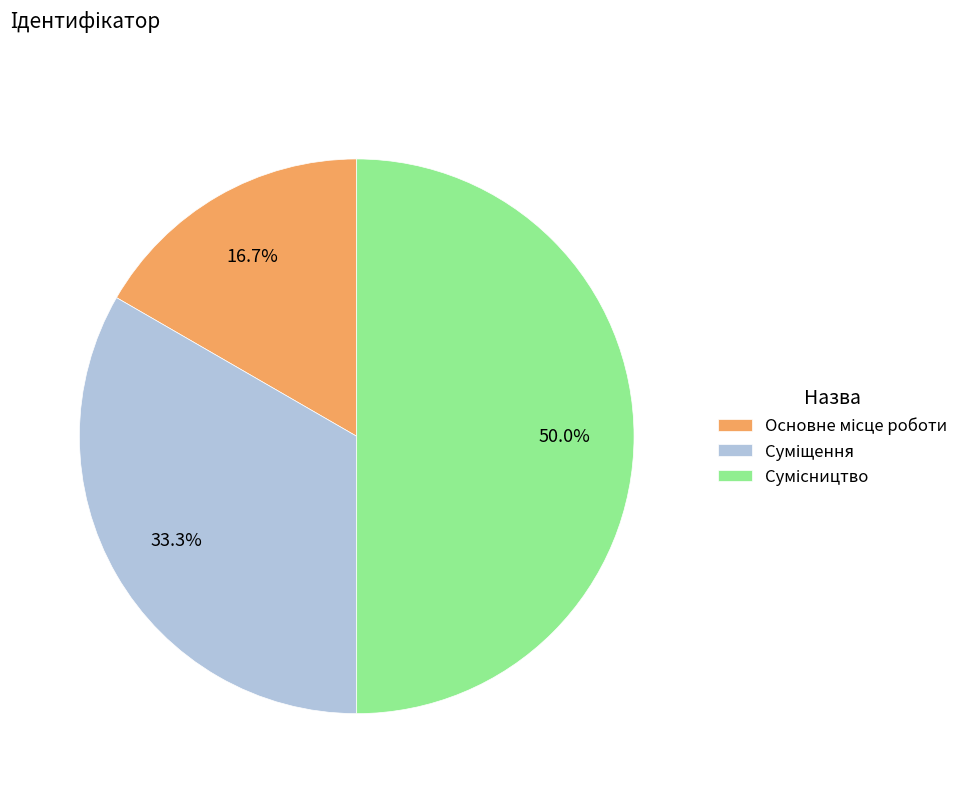

Is there any slice that represents more than half of the pie?

No